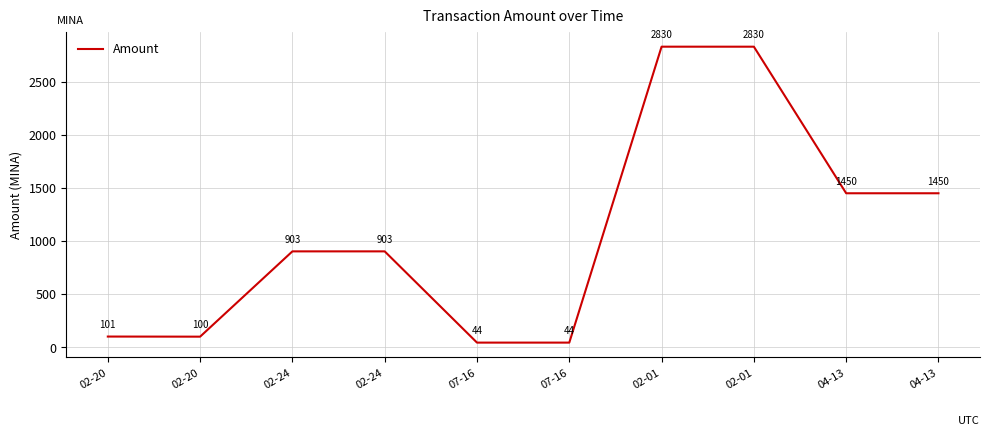

Reading left to right, list all the values displayed in this chart.

101.0	100.0	903.0	903.0	44.0	44.0	2830.0	2829.9	1450.0	1450.0